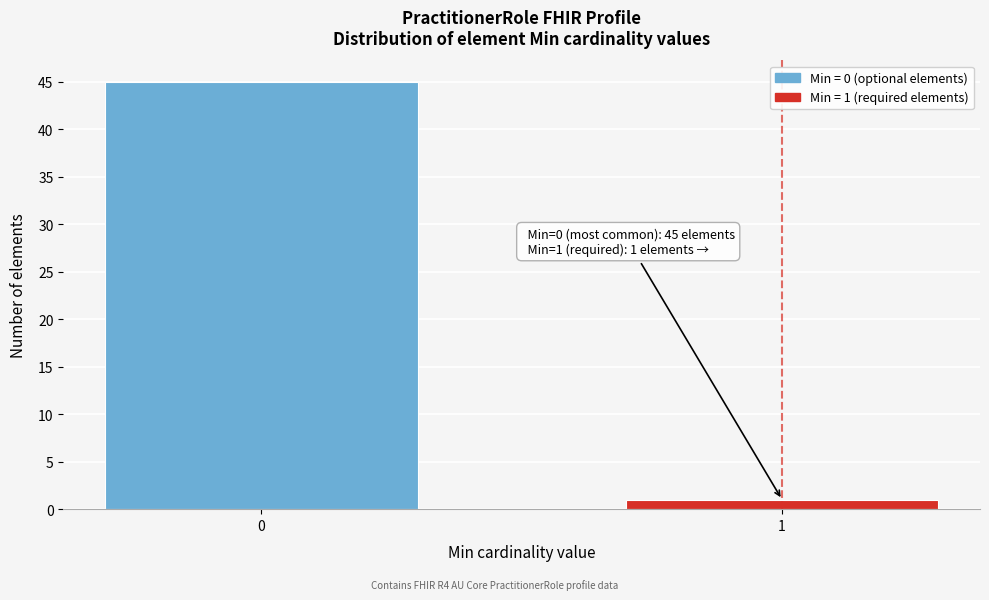

Reading left to right, transcribe all the data shown in this chart.

45	1